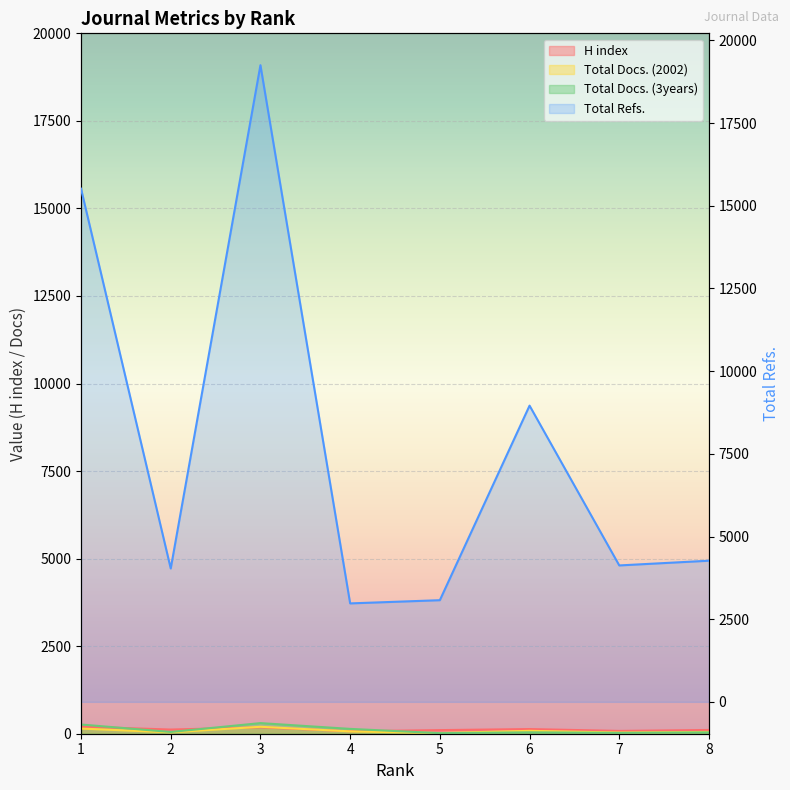

What is the smallest value displayed?

16